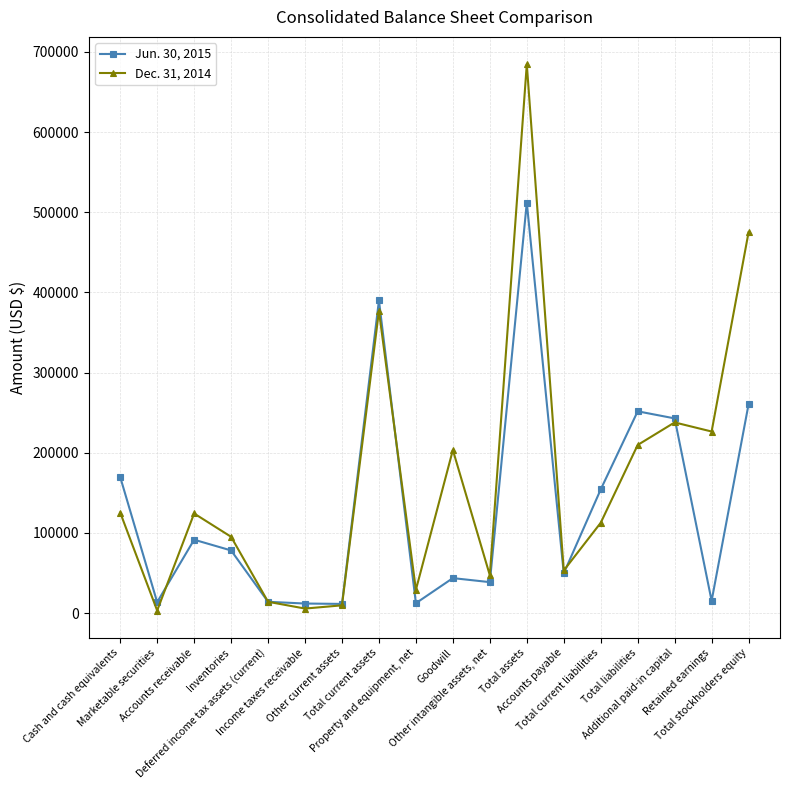

True or false: Jun. 30, 2015 and Dec. 31, 2014 cross at least once.

True